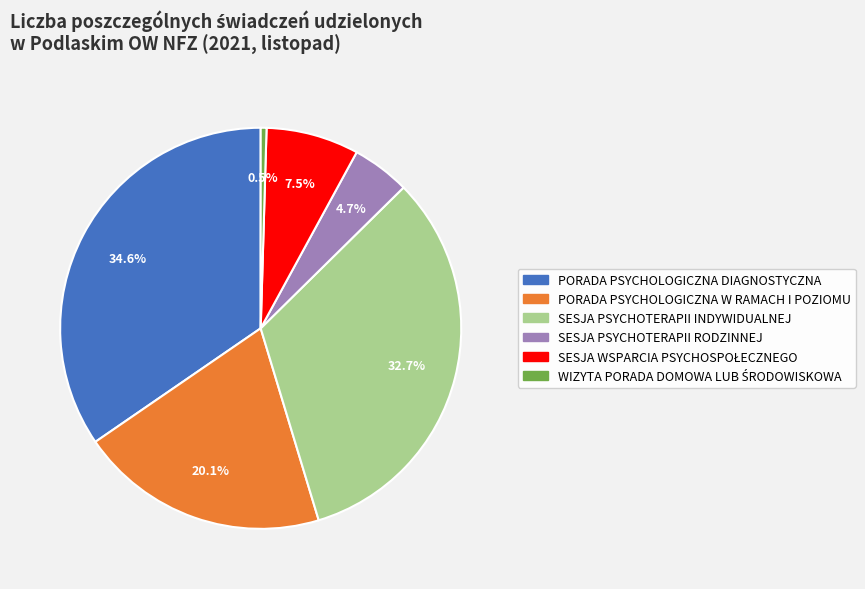

What is the ratio of the value at PORADA PSYCHOLOGICZNA DIAGNOSTYCZNA to the value at SESJA PSYCHOTERAPII INDYWIDUALNEJ?

1.1